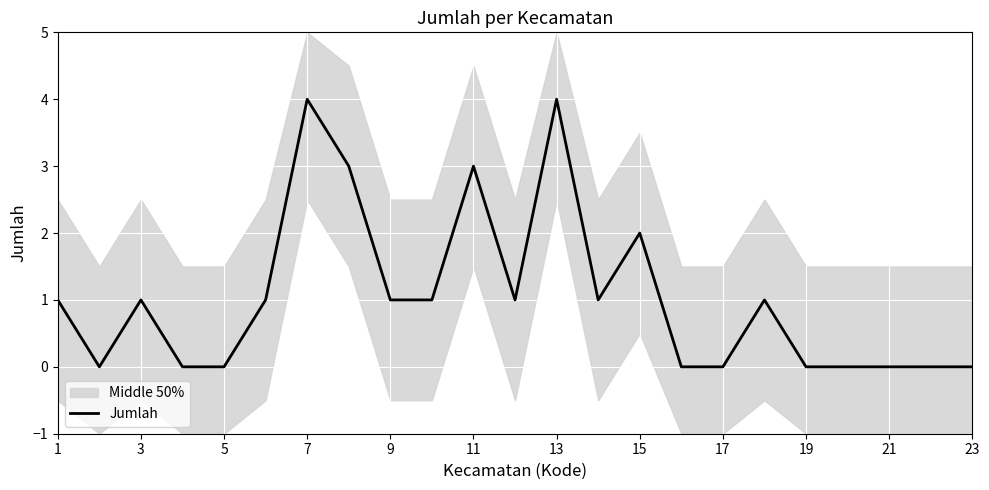

True or false: Jumlah has a value of 0 at 9.

False